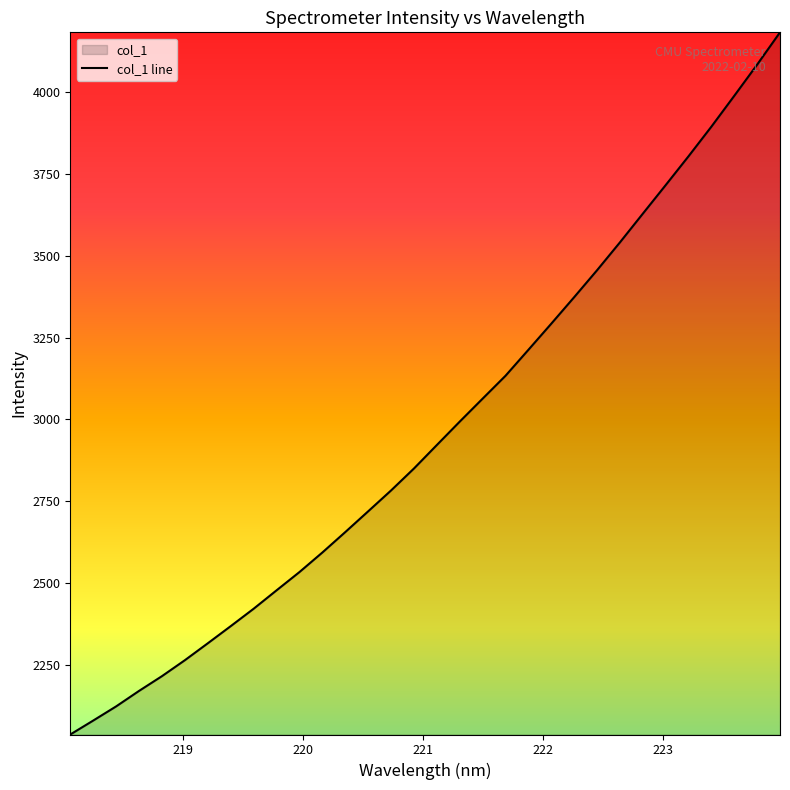

What is the difference between the maximum and minimum values?

2145.4